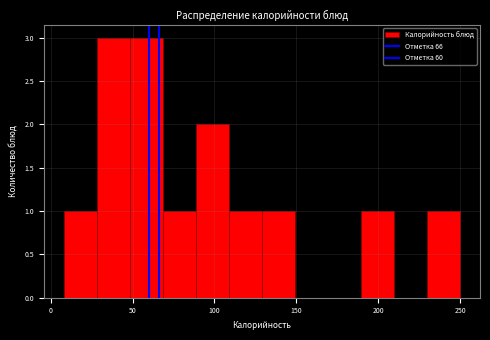

Reading left to right, transcribe this chart: for each bar, give the range it covers on the x-axis and its height. Neither the bar edges nor the heights are printed on the chart, so give them approximately, as read against the axes.

10 to 30: 1
30 to 50: 3
50 to 70: 3
70 to 90: 1
90 to 110: 2
110 to 130: 1
130 to 150: 1
150 to 170: 0
170 to 190: 0
190 to 210: 1
210 to 230: 0
230 to 250: 1